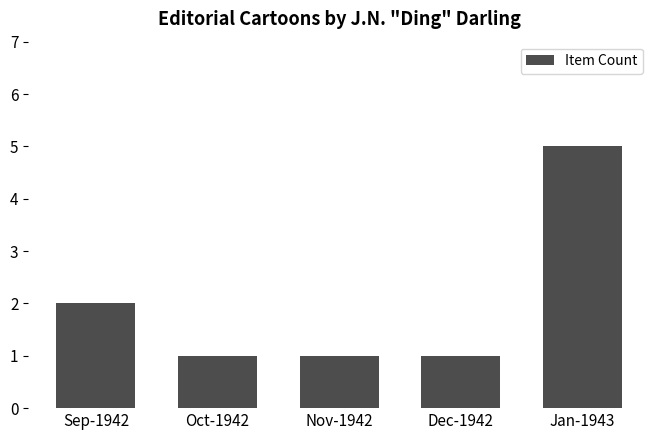

What is the label of the 5th bar from the left?

Jan-1943